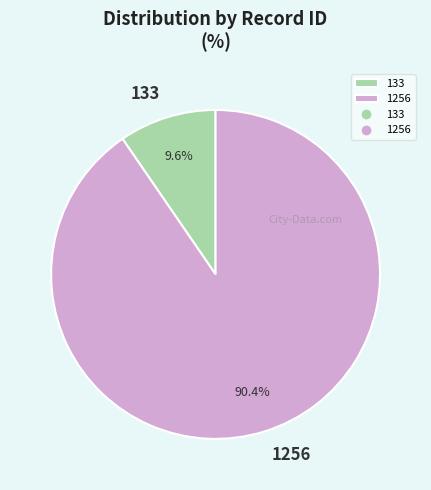

Combined, what portion of the pie is 133 and 1256?

100.0%